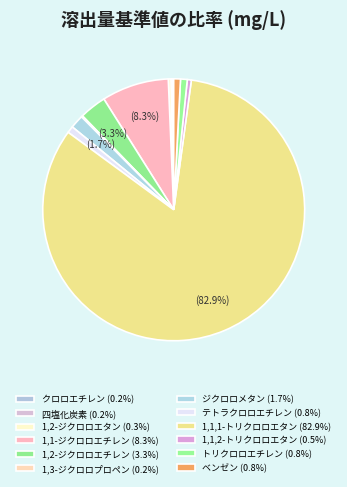

Is it true that ジクロロメタン is 2% of the pie?

True